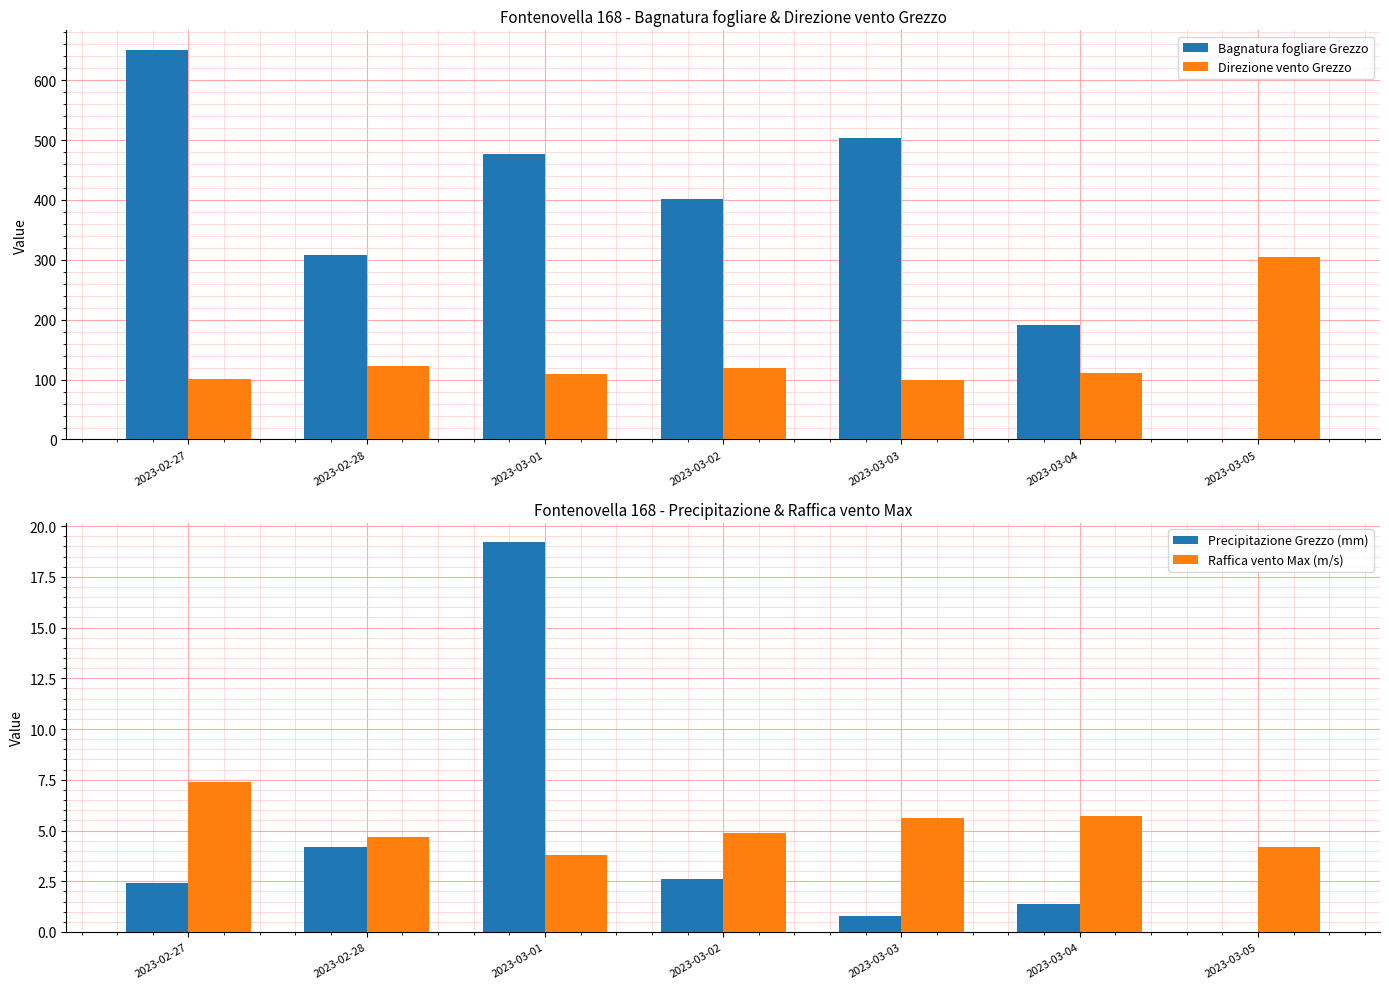

List the labels in order of Bagnatura fogliare Grezzo value, smallest first.

2023-03-05, 2023-03-04, 2023-02-28, 2023-03-02, 2023-03-01, 2023-03-03, 2023-02-27